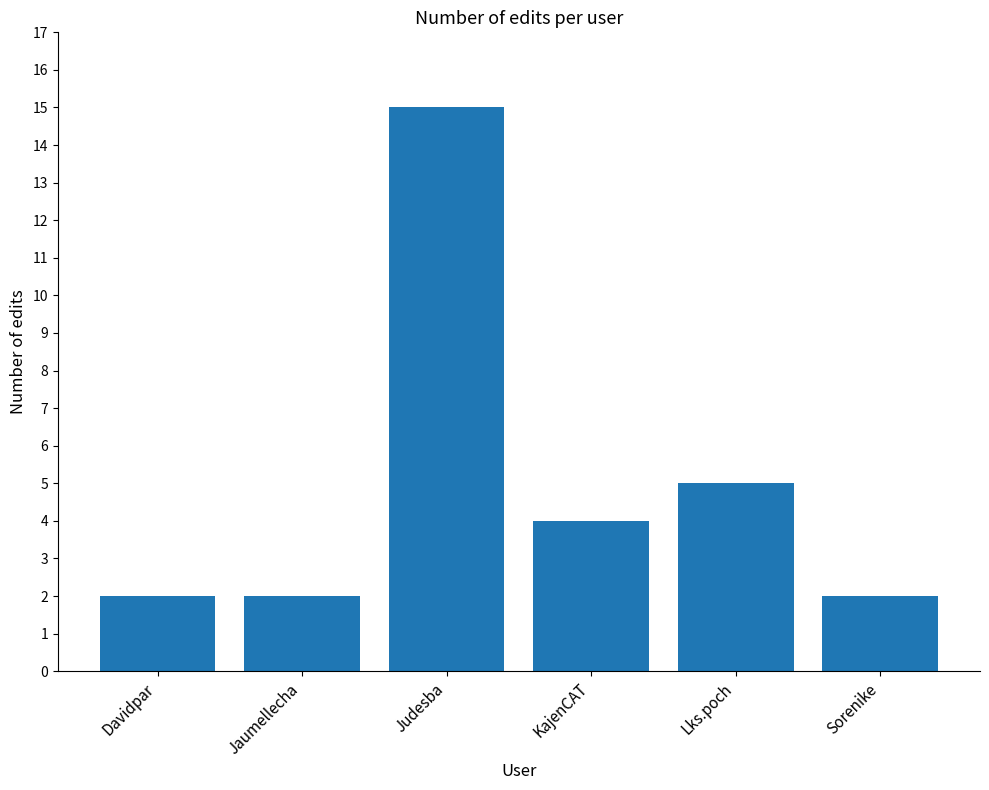

Does the chart contain stacked bars?

No